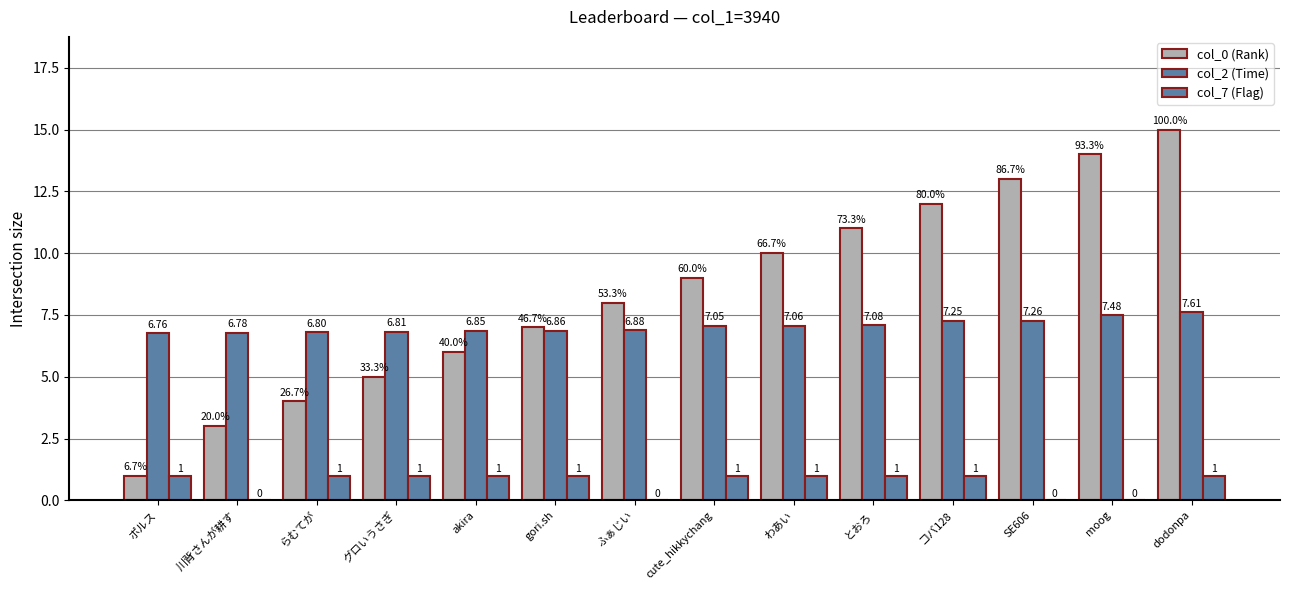

Reading right to left, what are all the values shown in this chart?

col_0 (Rank): 15.0	14.0	13.0	12.0	11.0	10.0	9.0	8.0	7.0	6.0	5.0	4.0	3.0	1.0
col_2 (Time): 7.6	7.5	7.3	7.2	7.1	7.1	7.0	6.9	6.9	6.8	6.8	6.8	6.8	6.8
col_7 (Flag): 1.0	0.0	0.0	1.0	1.0	1.0	1.0	0.0	1.0	1.0	1.0	1.0	0.0	1.0